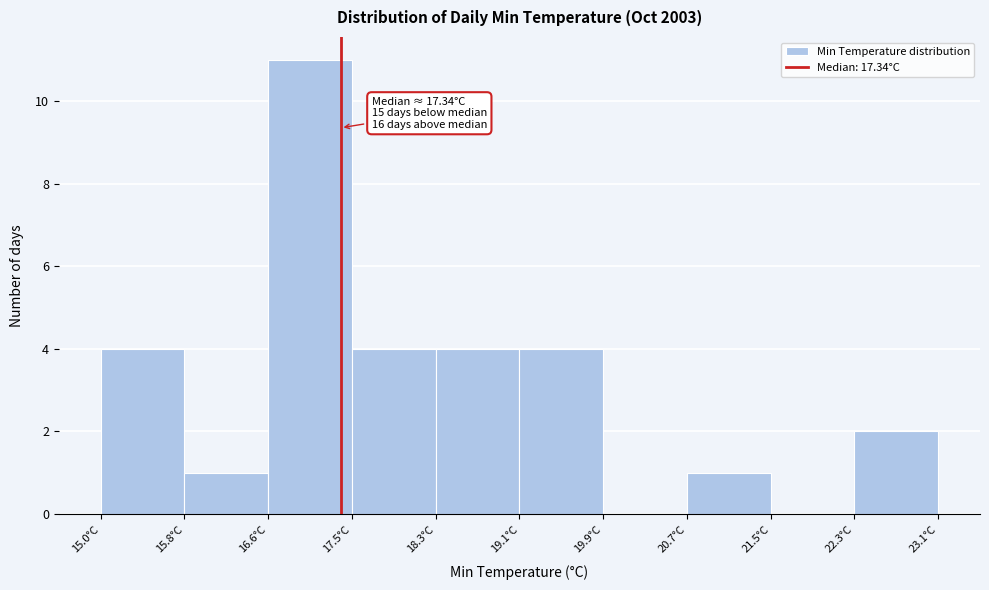

Over which range of the x-axis is the bar tallest?

16.6 to 17.5